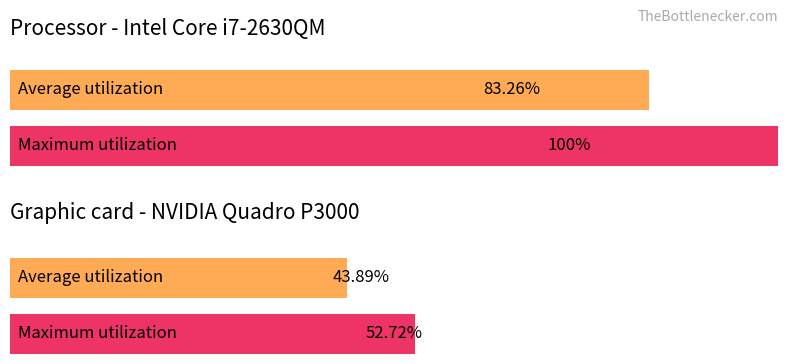

Reading left to right, what are all the values shown in this chart?

Average utilization: 83.3	43.9
Maximum utilization: 100.0	52.7